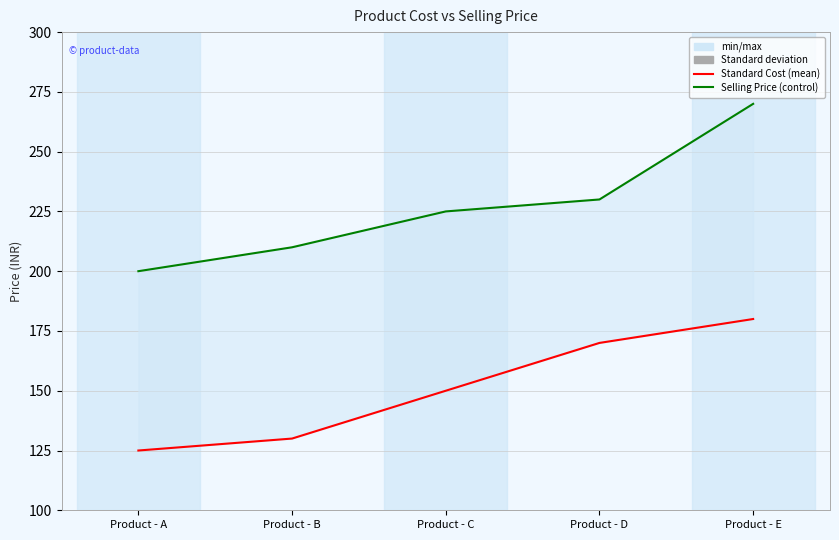

Which series has the widest spread of values?

Standard Selling Price